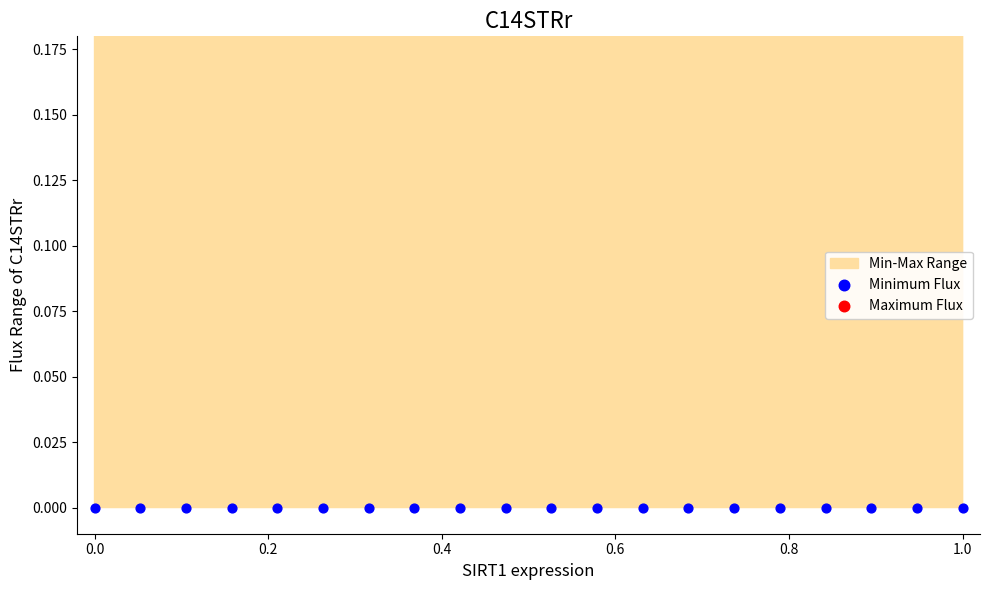

Which series reaches the maximum Y coordinate?

Maximum Flux